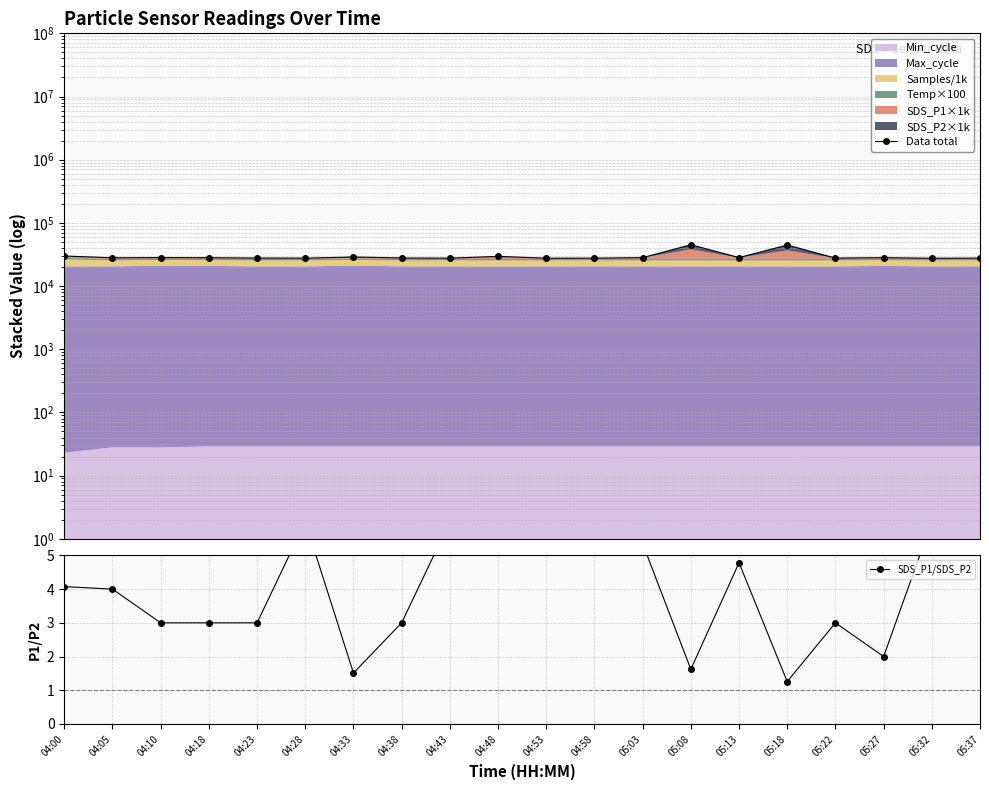

Reading right to left, extract all data points from this chart.

Data total: 05:37=27672.5	05:32=27553.6	05:27=28147.3	05:22=27683.6	05:18=44568.8	05:13=28248.5	05:08=45064.4	05:03=28160.5	04:58=27675.0	04:53=27582.6	04:48=29498.8	04:43=27630.1	04:38=27805.1	04:33=28846.9	04:28=27640.2	04:23=27744.5	04:18=28083.9	04:10=28204.9	04:05=28016.2	04:00=29906.7
SDS_P1/SDS_P2: 05:37=6.0	05:32=6.0	05:27=2.0	05:22=3.0	05:18=1.3	05:13=4.8	05:08=1.6	05:03=5.3	04:58=6.0	04:53=5.7	04:48=7.7	04:43=6.0	04:38=3.0	04:33=1.5	04:28=6.0	04:23=3.0	04:18=3.0	04:10=3.0	04:05=4.0	04:00=4.1